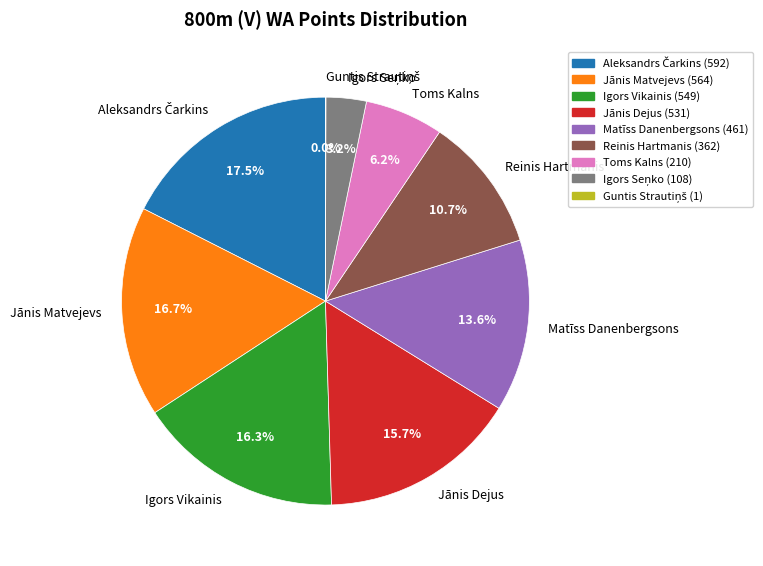

Is there any slice that represents more than half of the pie?

No